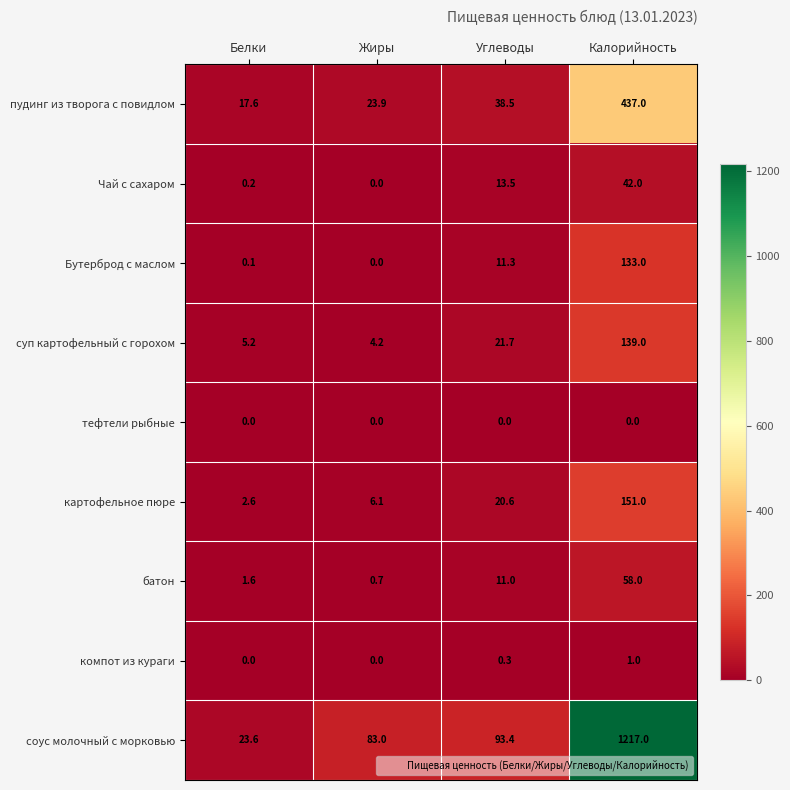

What is the approximate value of соус молочный с морковью at Калорийность?

1217.0